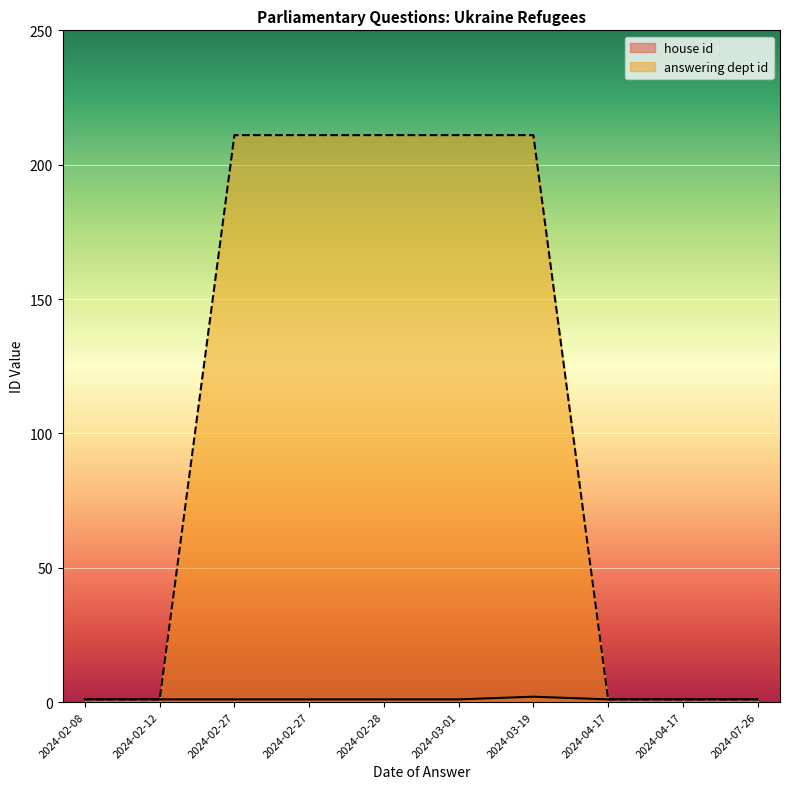

How many lines are shown in the chart?

2